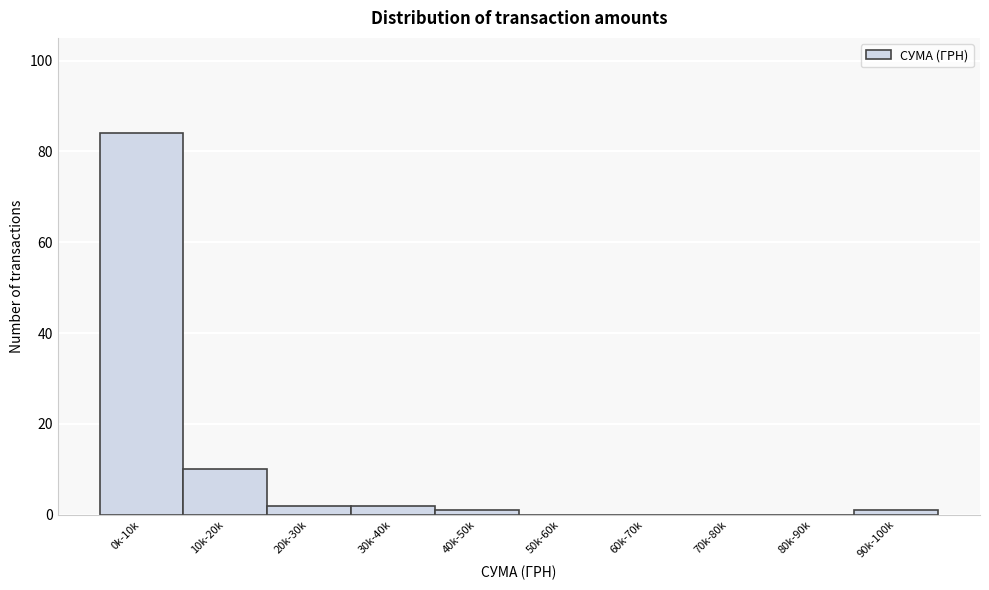

The value at 0k-10k is 49. True or false?

False